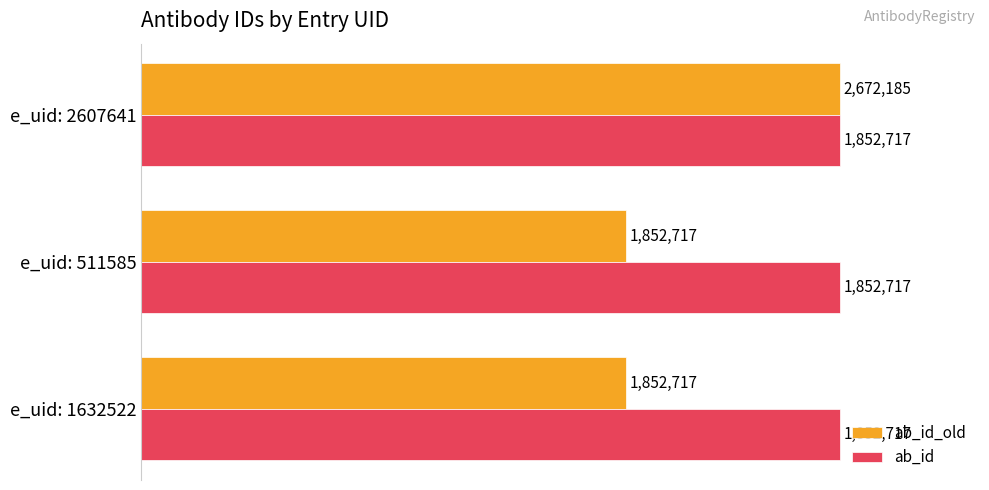

What are all the series names shown in the legend?

ab_id_old, ab_id